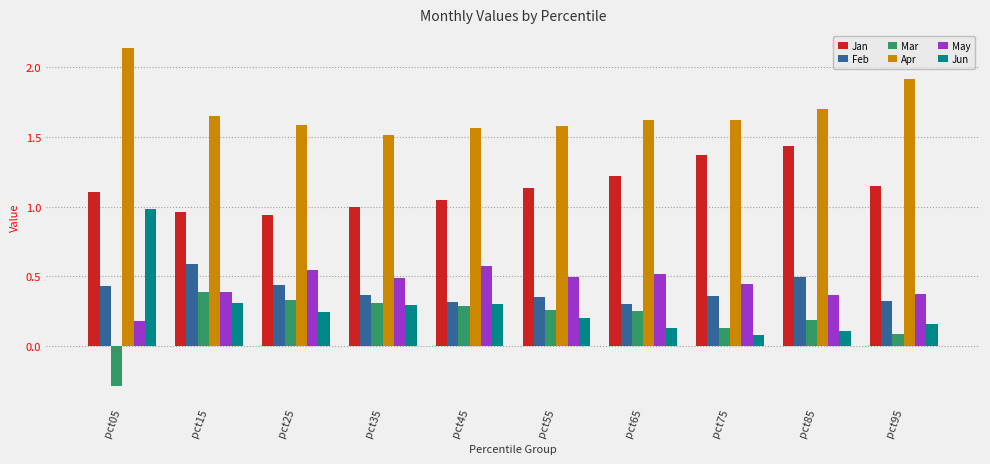

The value of Jan at pct75 is 0.6. True or false?

False